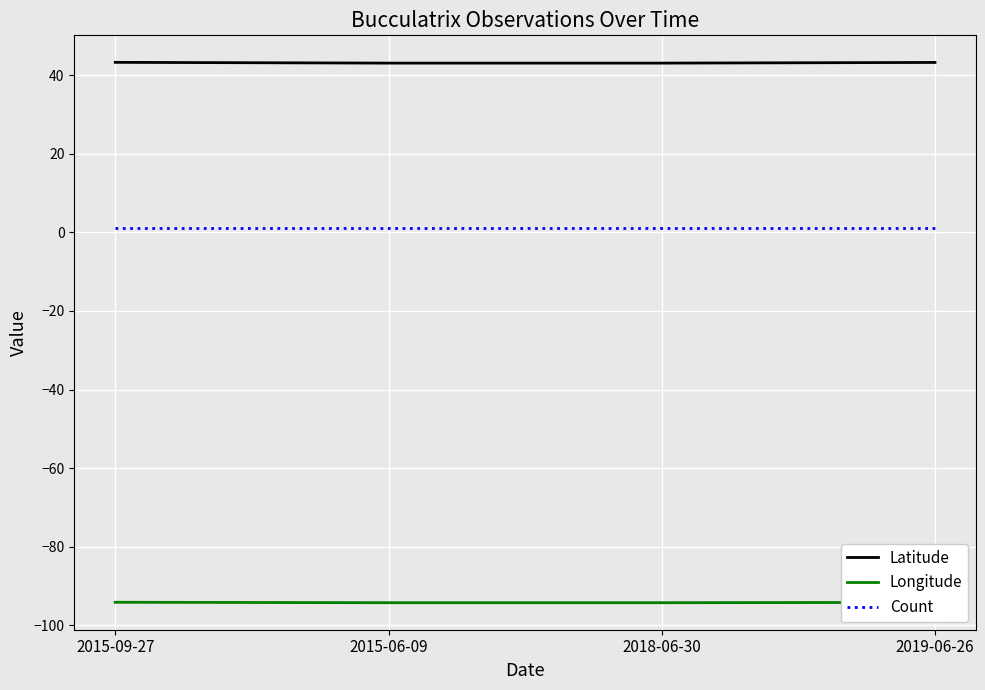

Rank the series by their maximum value, from lowest to highest.

Longitude, Count, Latitude